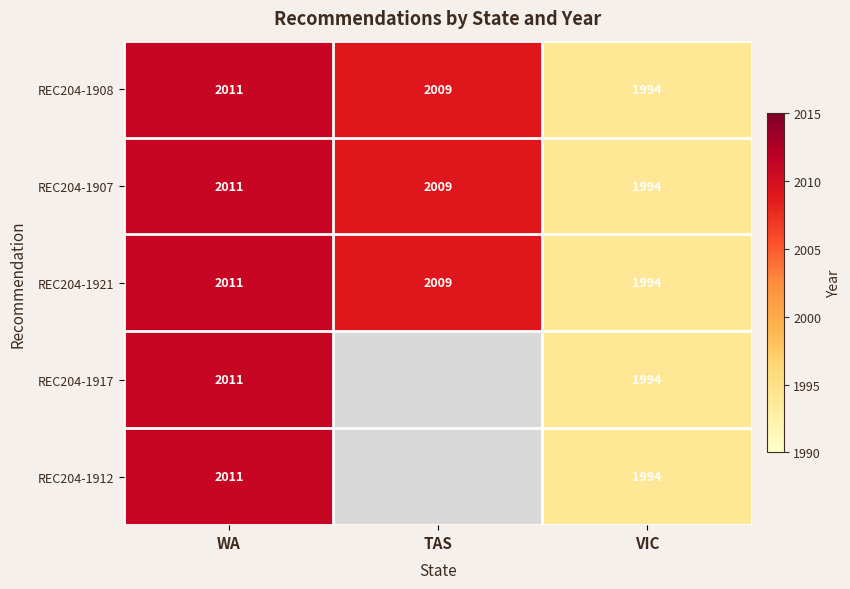

How many REC204-1921 values are between 1994 and 2011?

3